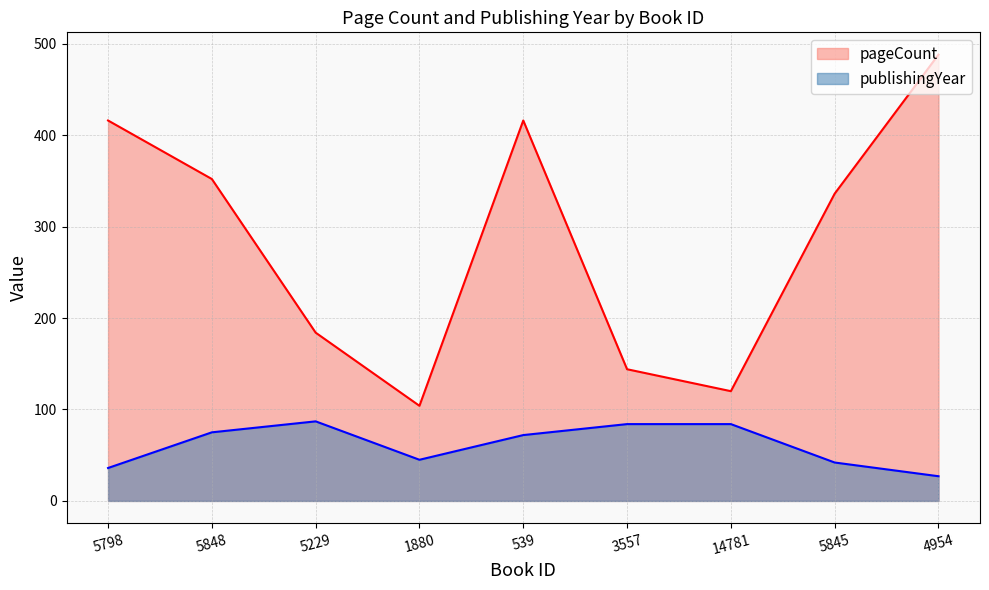

The pageCount series shows 691 at 5798. True or false?

False